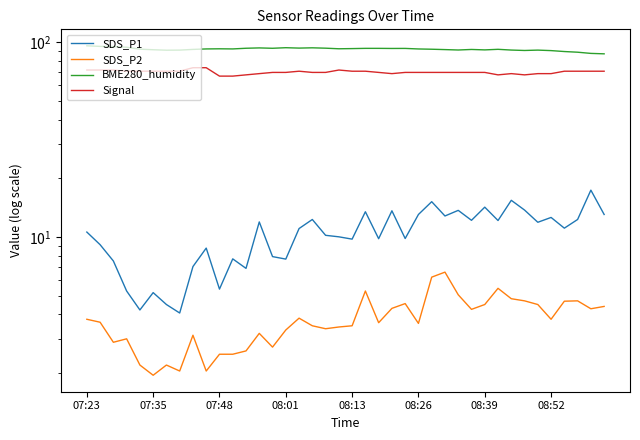

What is the spread (max minus min) of values at 08:26?

88.8